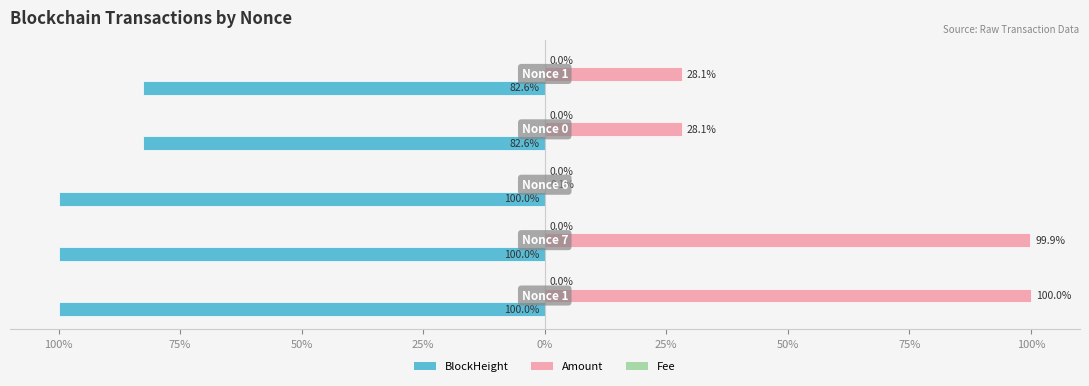

Rank the series by their average value, from lowest to highest.

BlockHeight, Fee, Amount